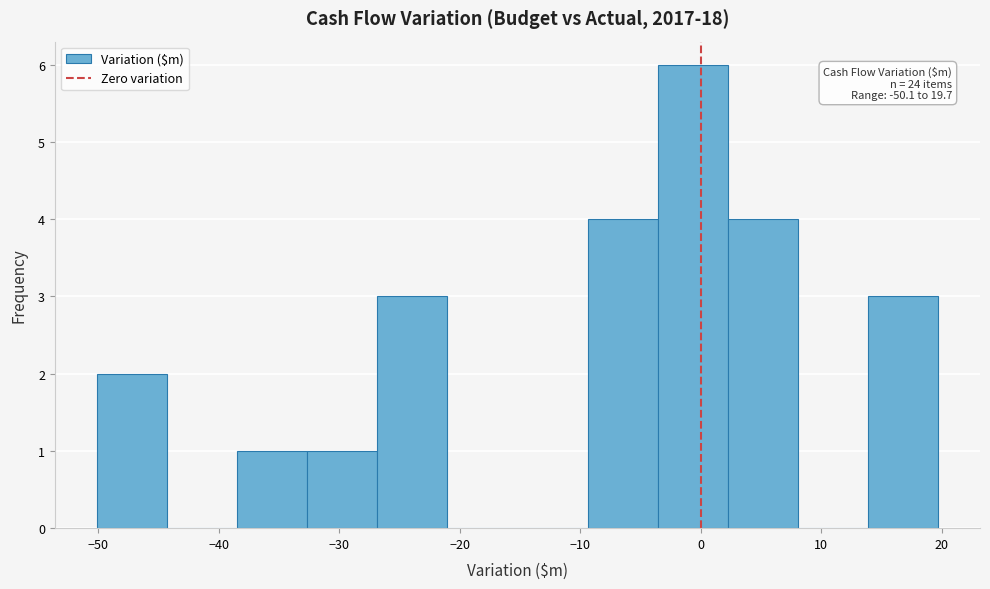

Which range on the x-axis has the tallest bar?

-4 to 2